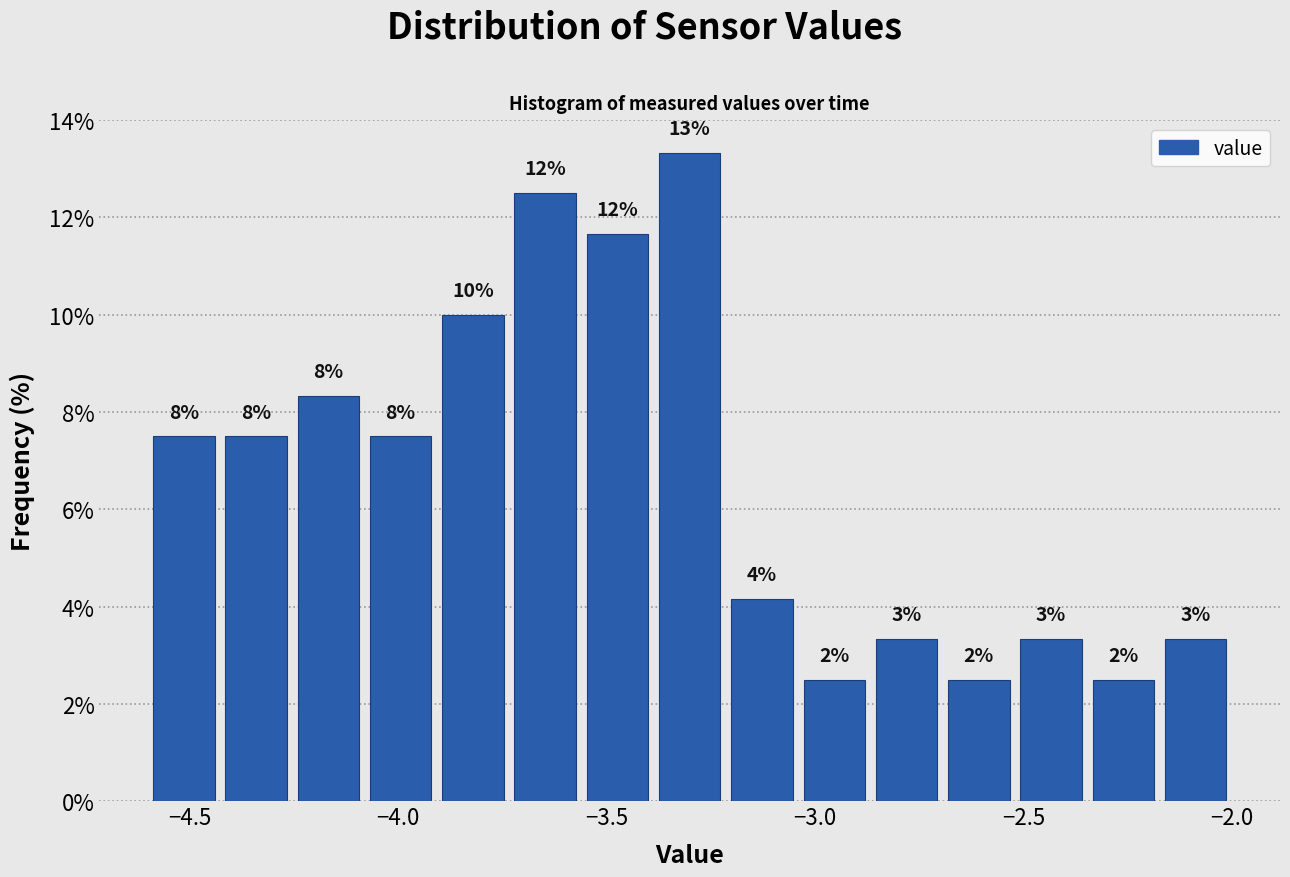

Around what value on the x-axis is the tallest bar? Give the approximate position of its centre, as read against the axis.

-3.30